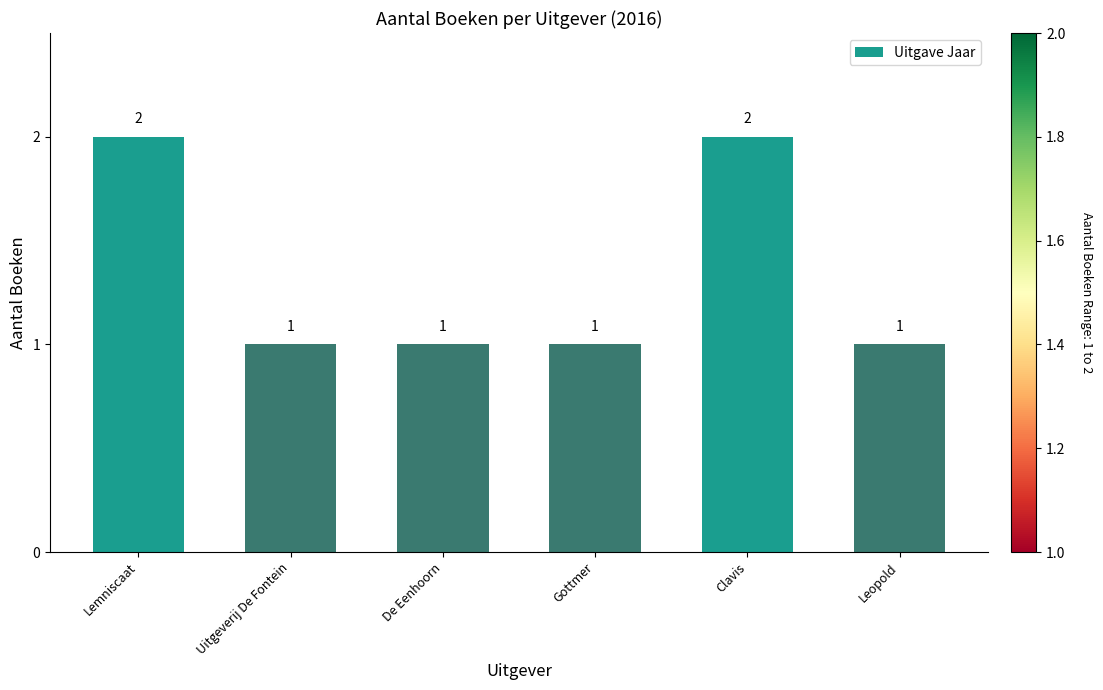

What is the sum of all values?

8